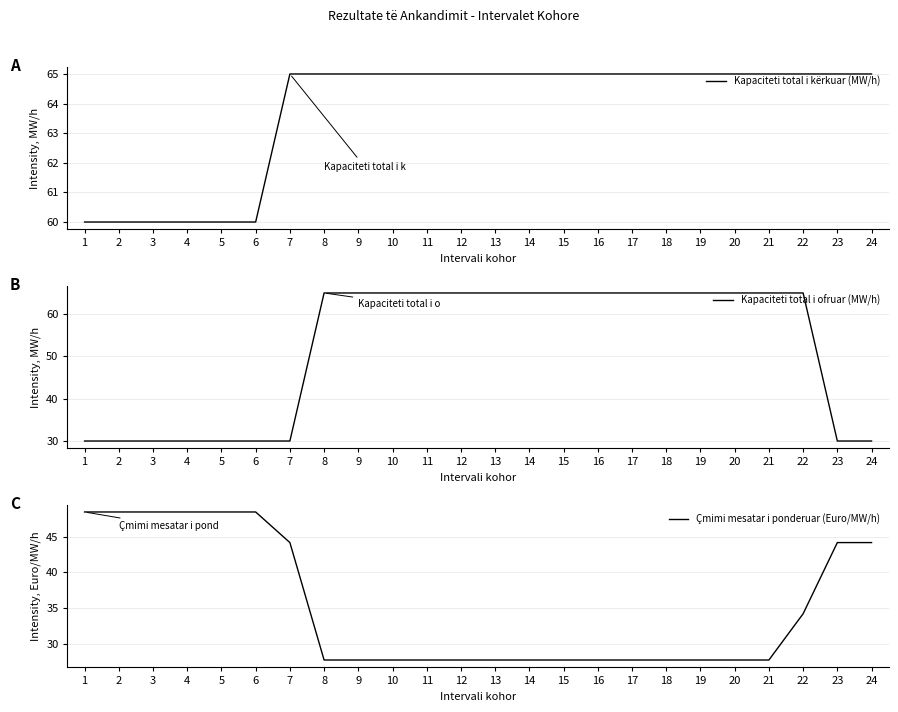

True or false: Kapaciteti total i ofruar (MW/h) and Kapaciteti total i kërkuar (MW/h) intersect in this chart.

False